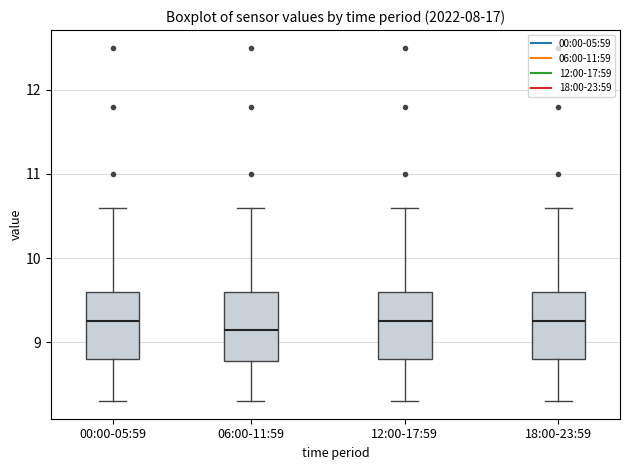

Which box has the lowest median line?

06:00-11:59